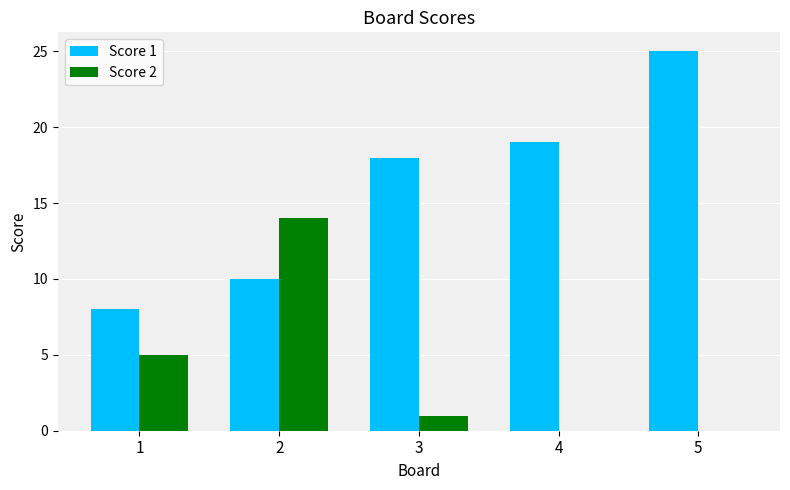

The Score 1 series shows 11 at 5. True or false?

False